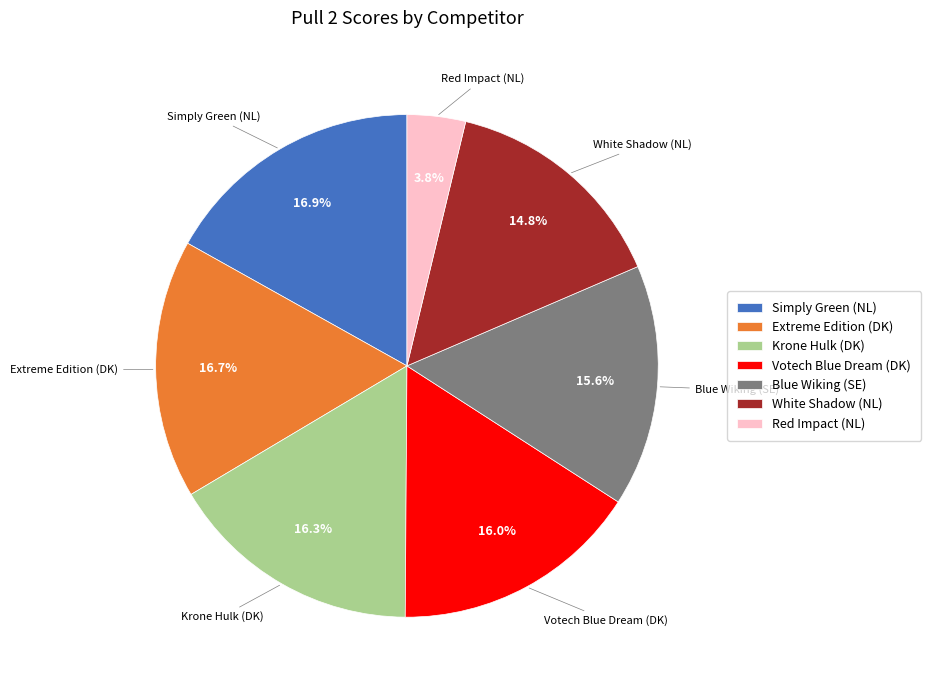

Does any single category account for the majority?

No